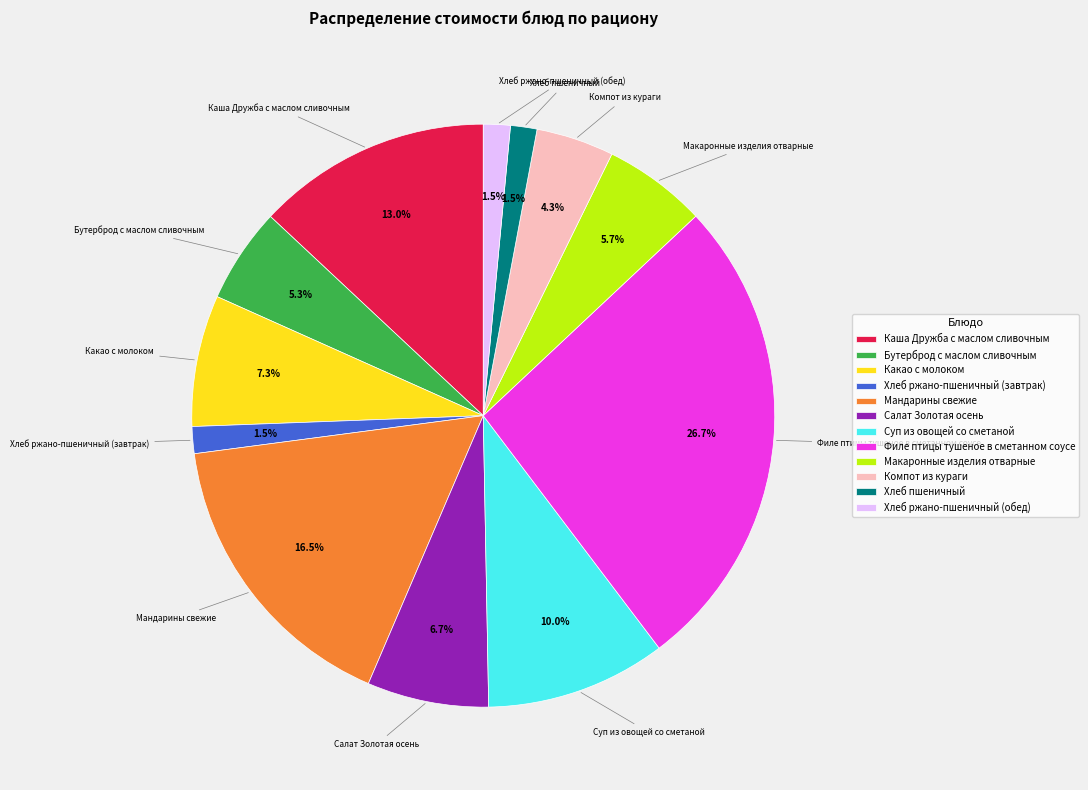

To the nearest percent, what is the difference between the Мандарины свежие and Салат Золотая осень slice percentages?

10%